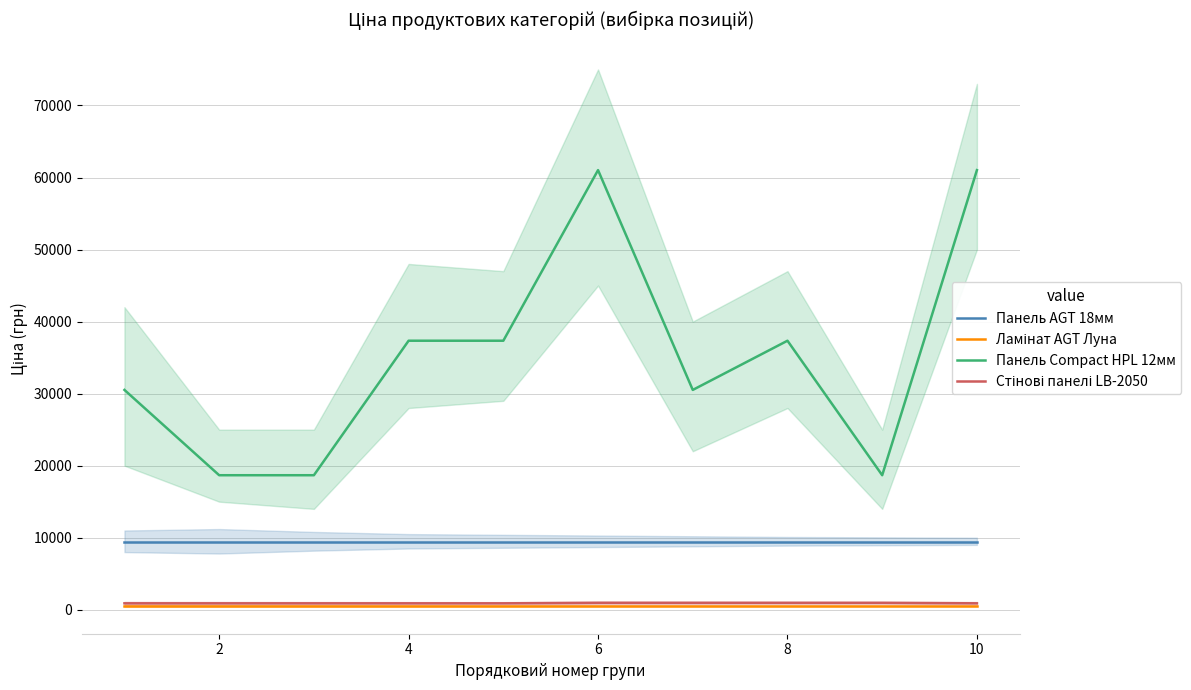

Which series has the largest total across all categories?

Панель Compact HPL 12мм